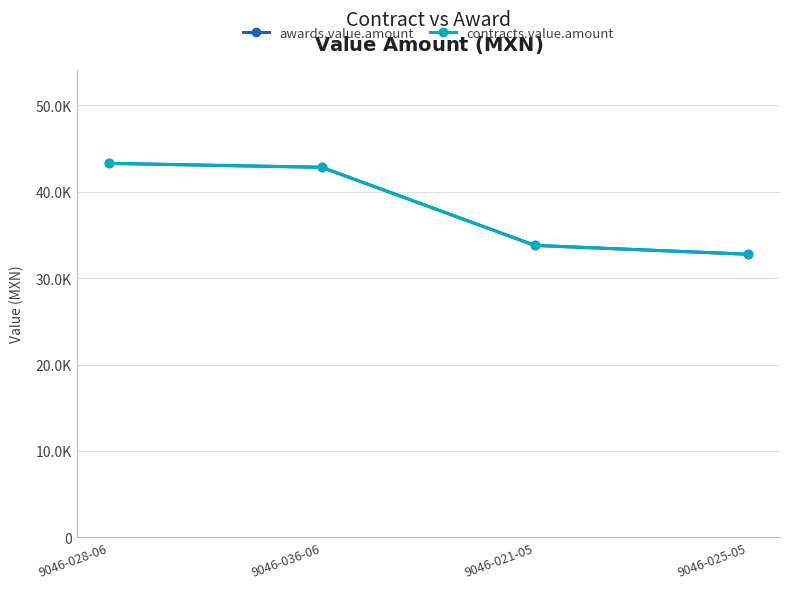

True or false: awards.value.amount and contracts.value.amount intersect in this chart.

False